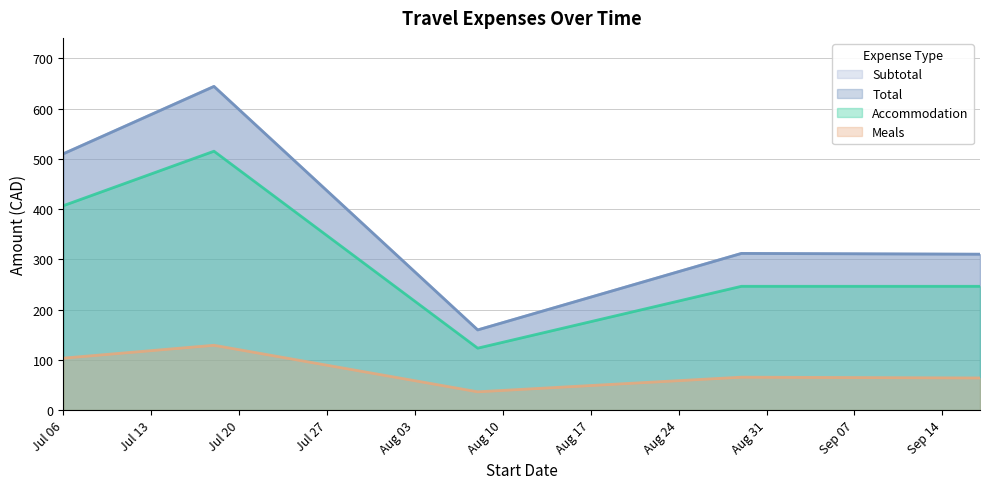

How many values in the Total series exceed 311?

3